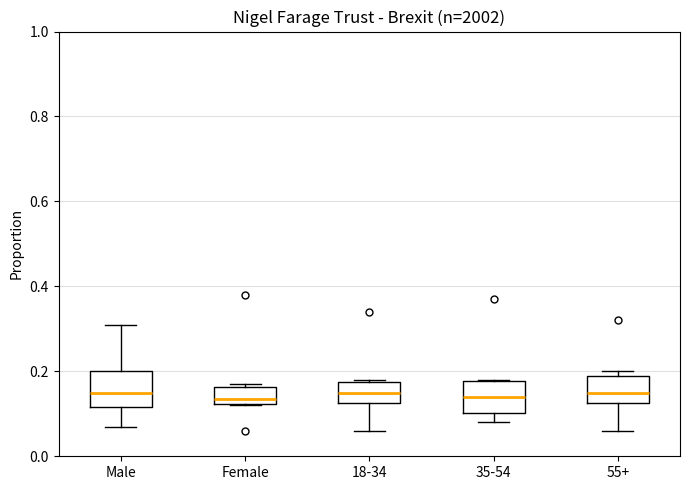

Where is the lower edge of the box for 35-54 on the y-axis? The values are not printed on the chart, so give them approximately, as read against the axis.

0.10